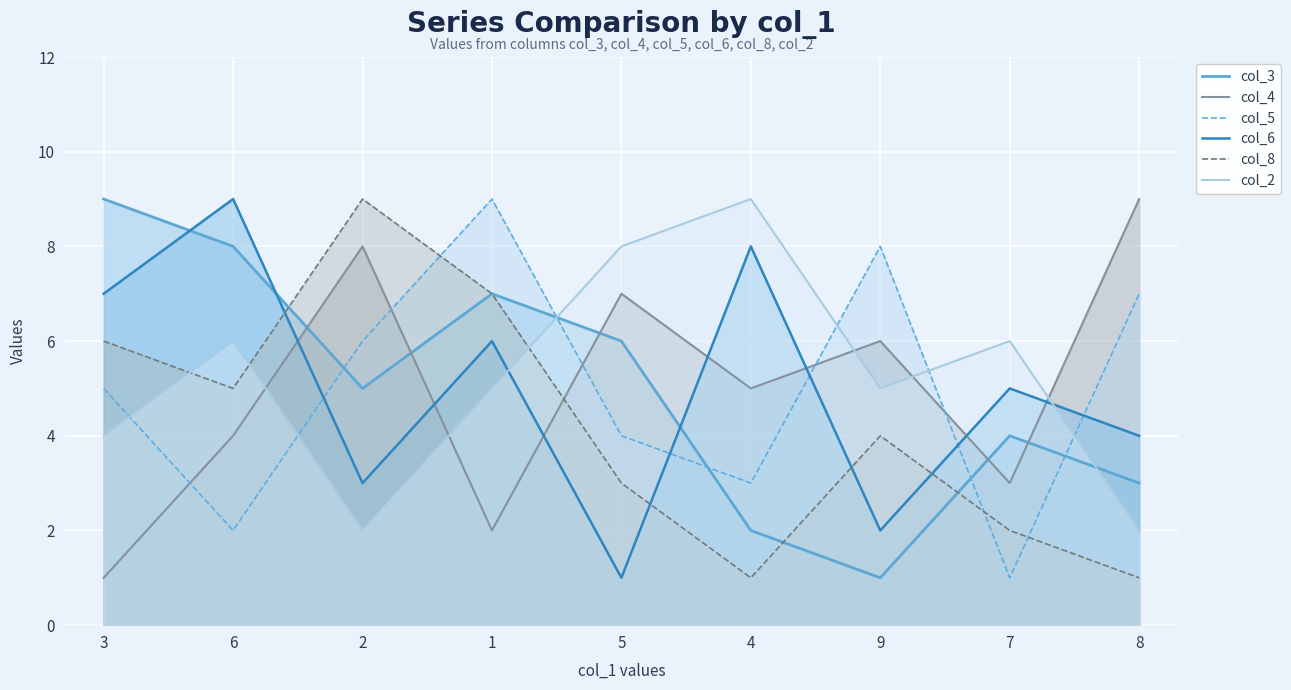

What is the label of the 1st point from the left?

3